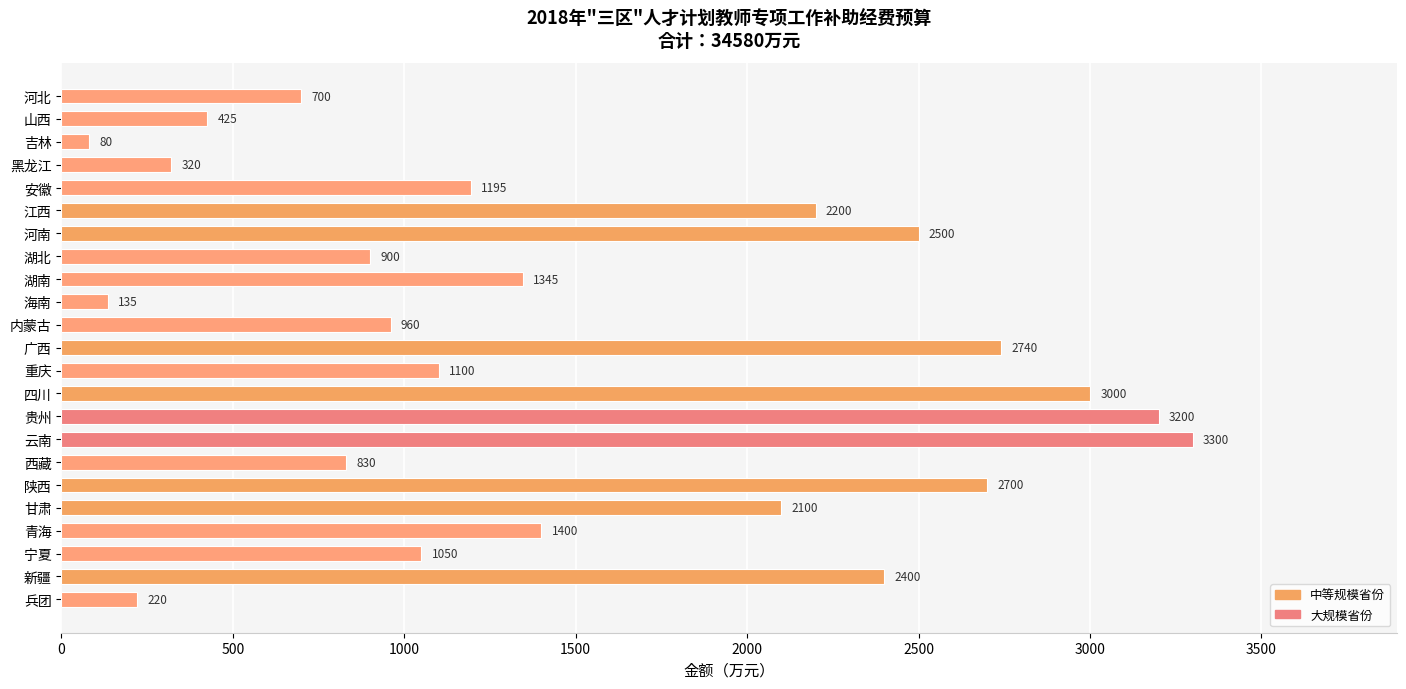

Rank the categories by value from lowest to highest.

吉林, 海南, 兵团, 黑龙江, 山西, 河北, 西藏, 湖北, 内蒙古, 宁夏, 重庆, 安徽, 湖南, 青海, 甘肃, 江西, 新疆, 河南, 陕西, 广西, 四川, 贵州, 云南